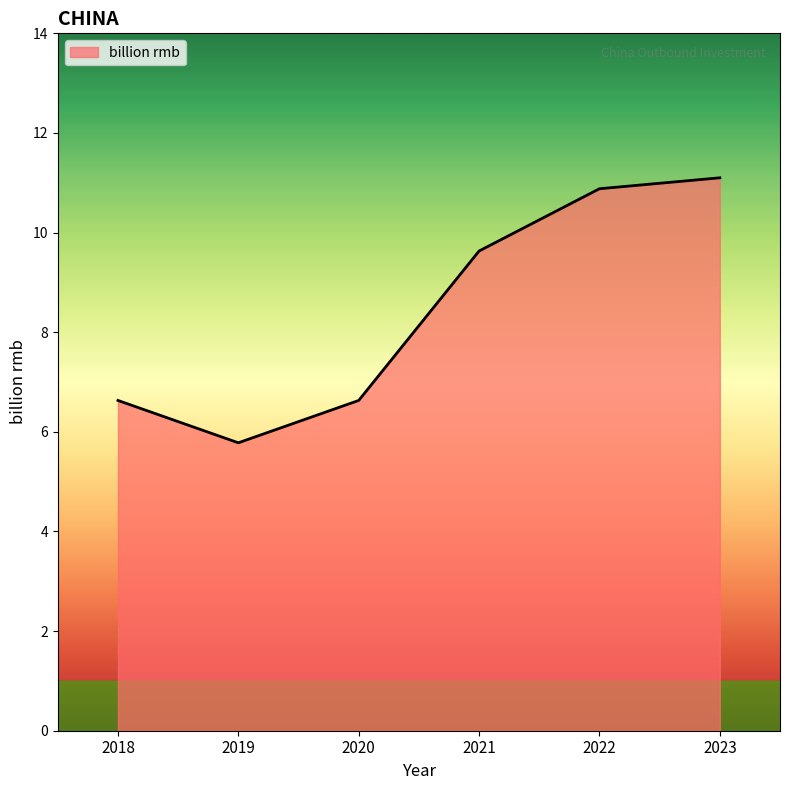

What is the average value?

8.4